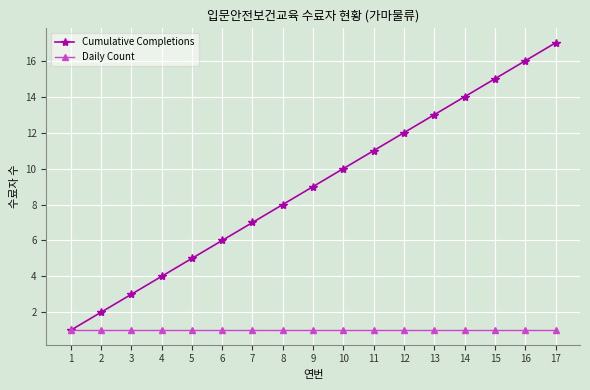

What is the value of the Cumulative Completions point at the 16th from the left?

16